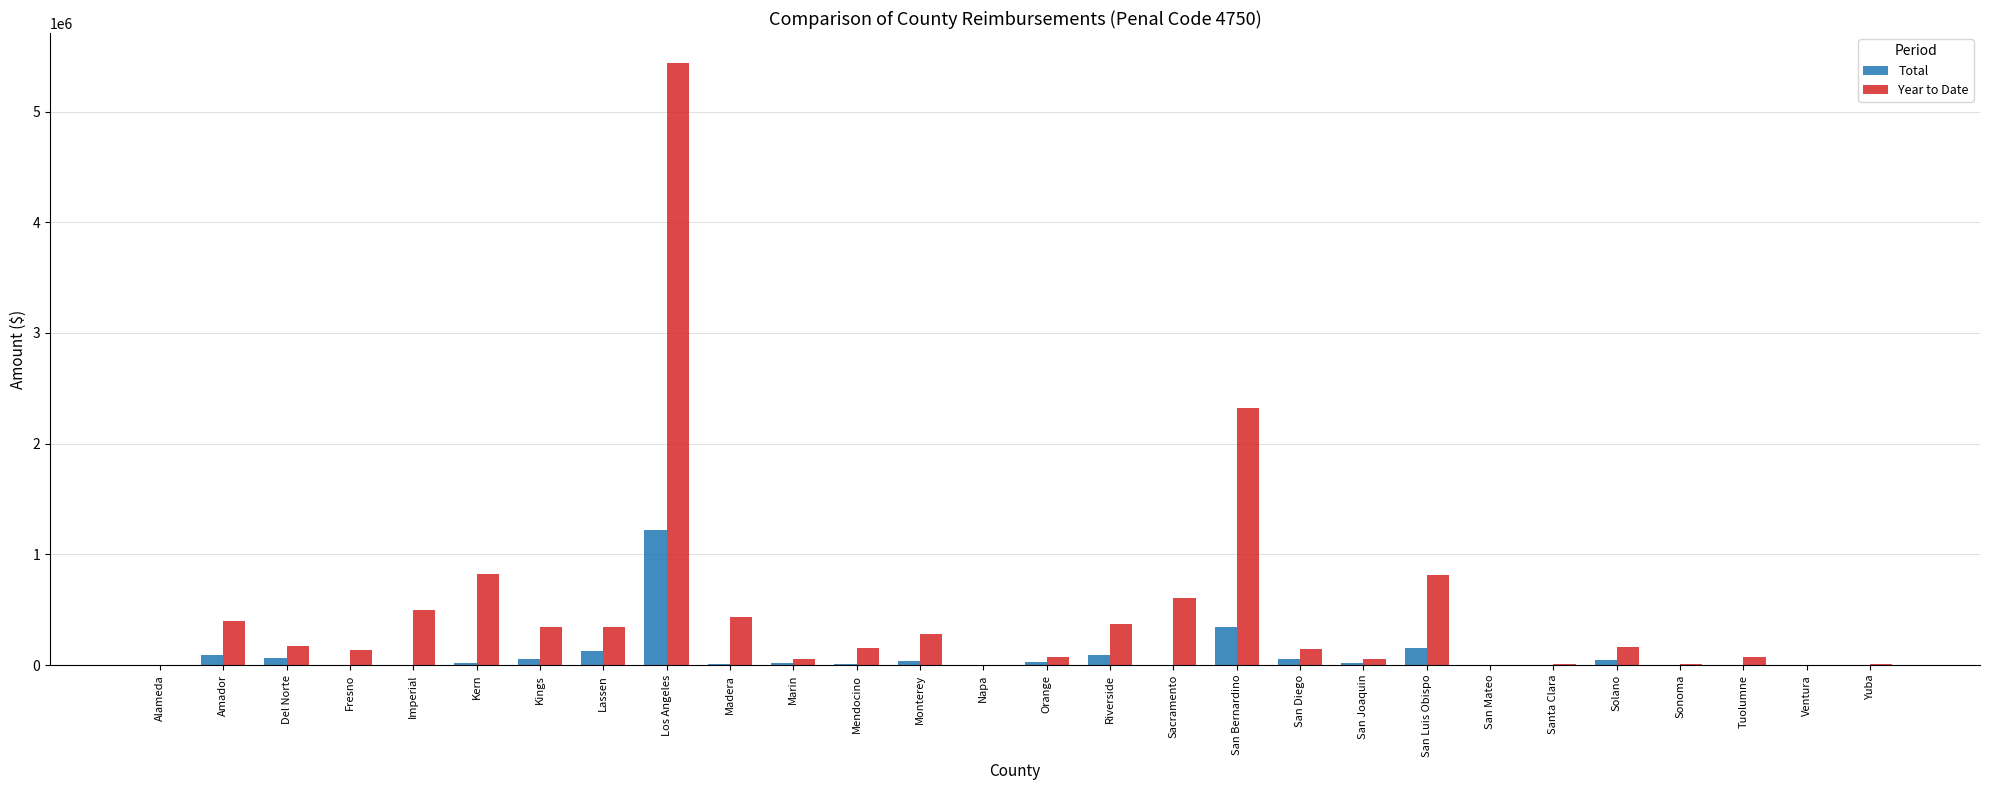

At which category does the chart reach its peak across all series?

Los Angeles